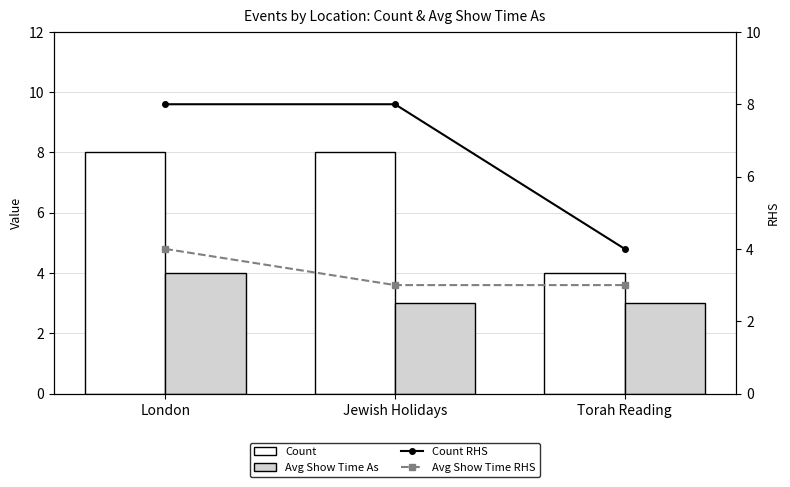

What are all the series names shown in the legend?

Count, Avg Show Time As, Count RHS, Avg Show Time RHS